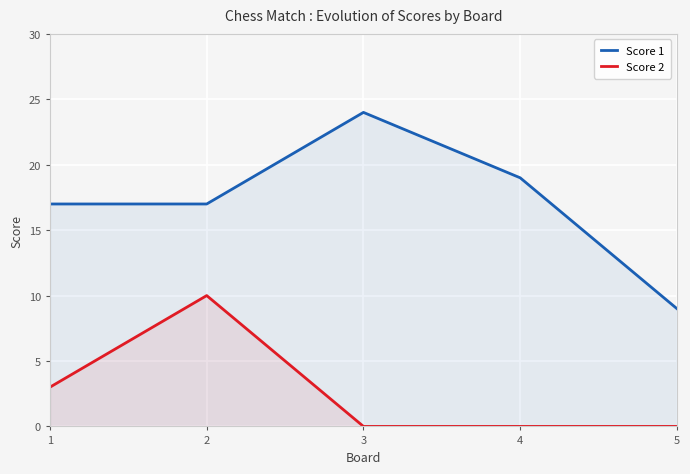

What is the difference between the Score 2 values at 1 and 4?

3